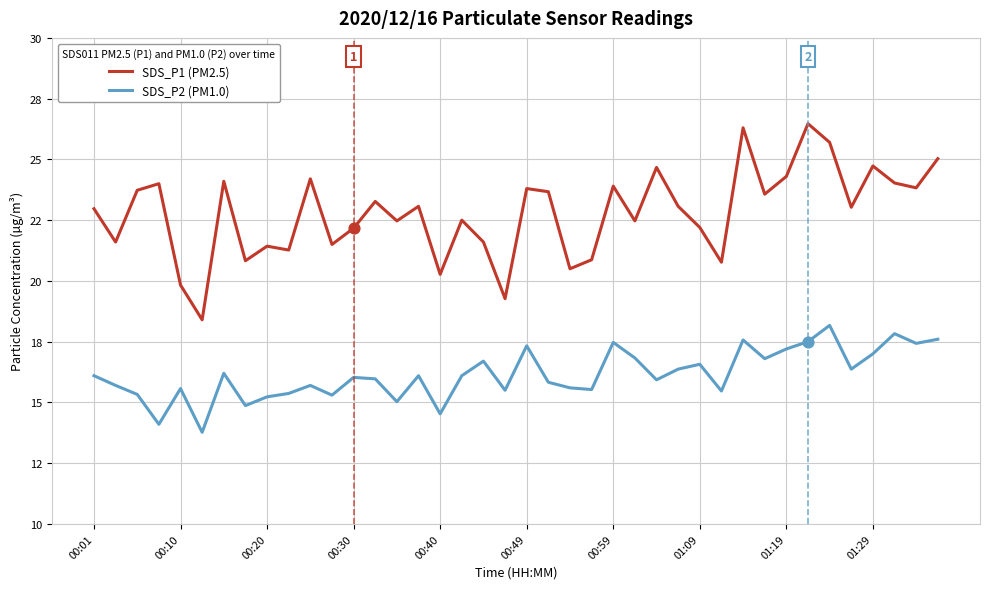

What are all the series names shown in the legend?

SDS_P1 (PM2.5), SDS_P2 (PM1.0)